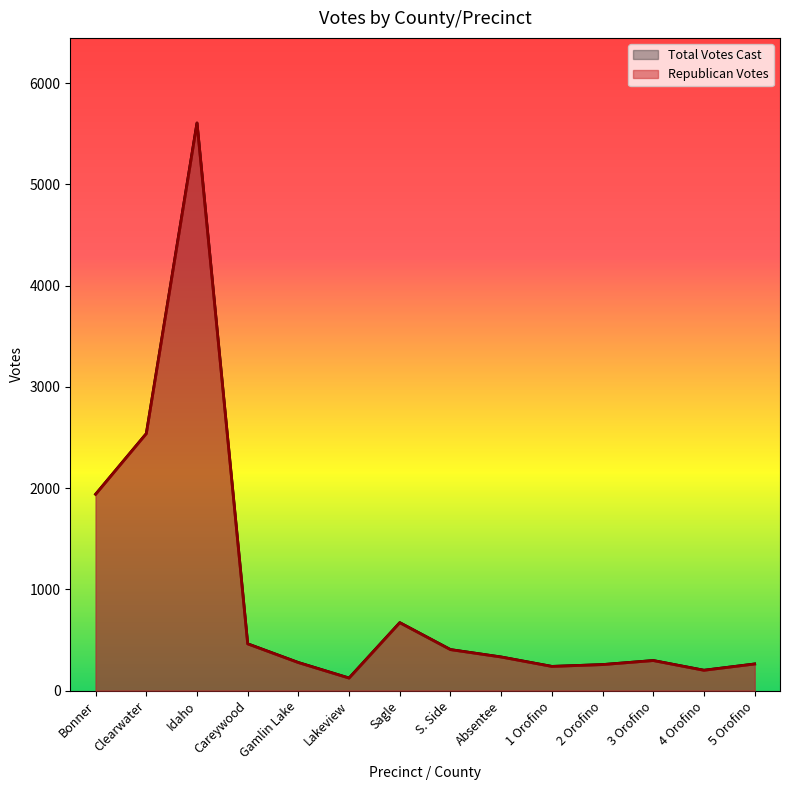

What is the label of the 11th point from the left?

2 Orofino